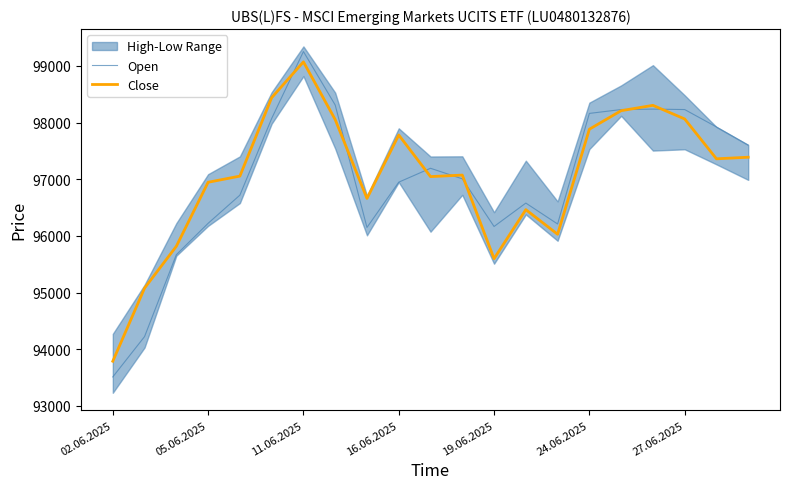

The Open series shows 133442 at 02.06.2025. True or false?

False